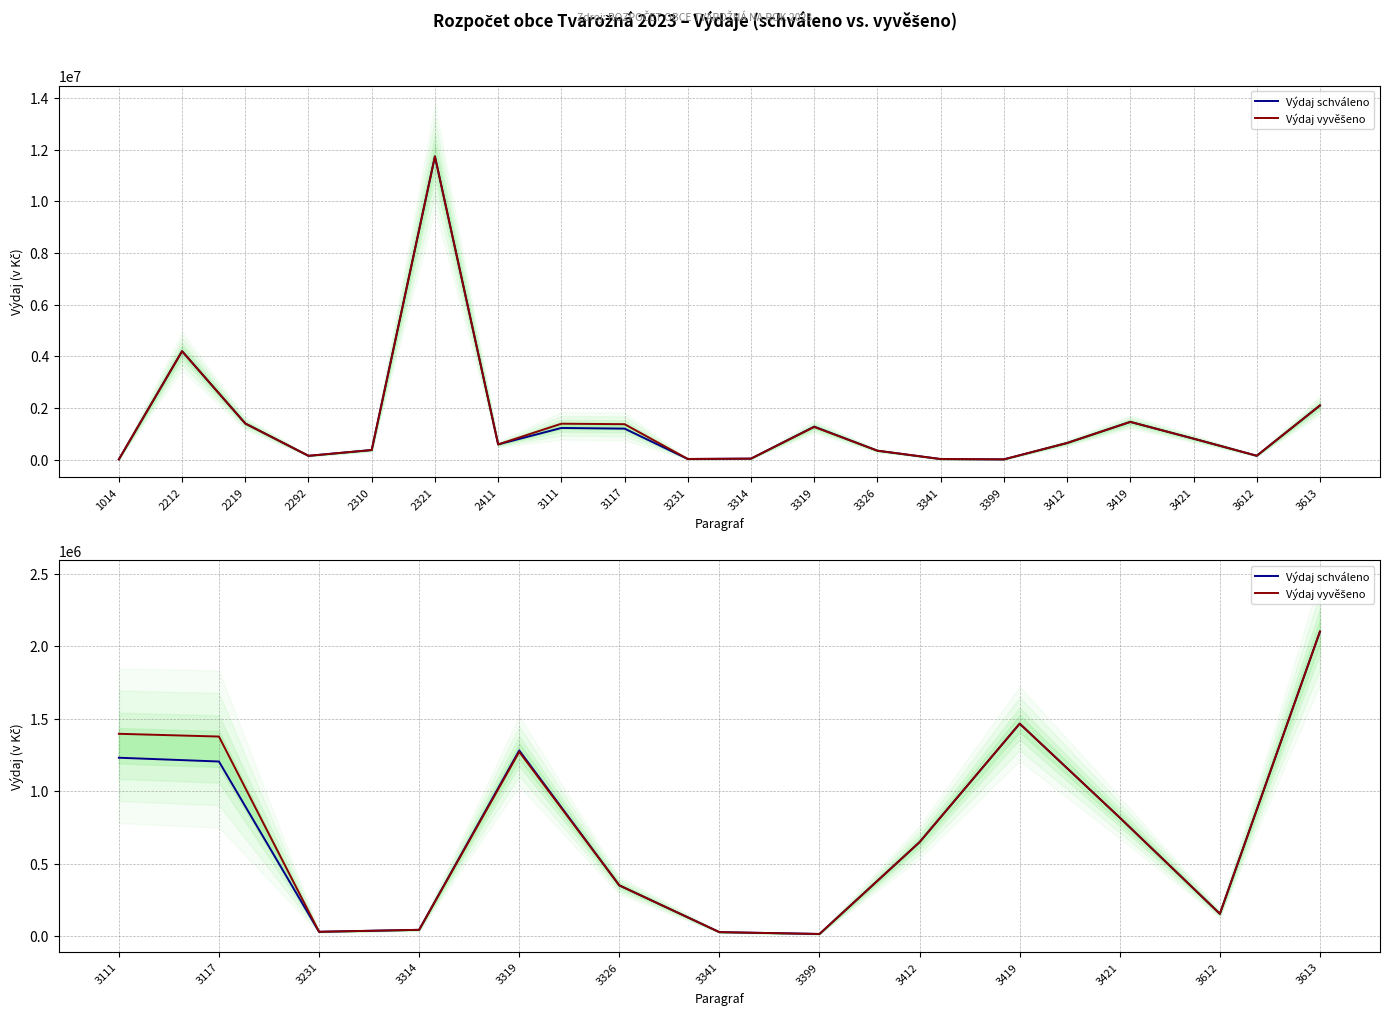

How many values in the Výdaj vyvěšeno series are below 648000?

6